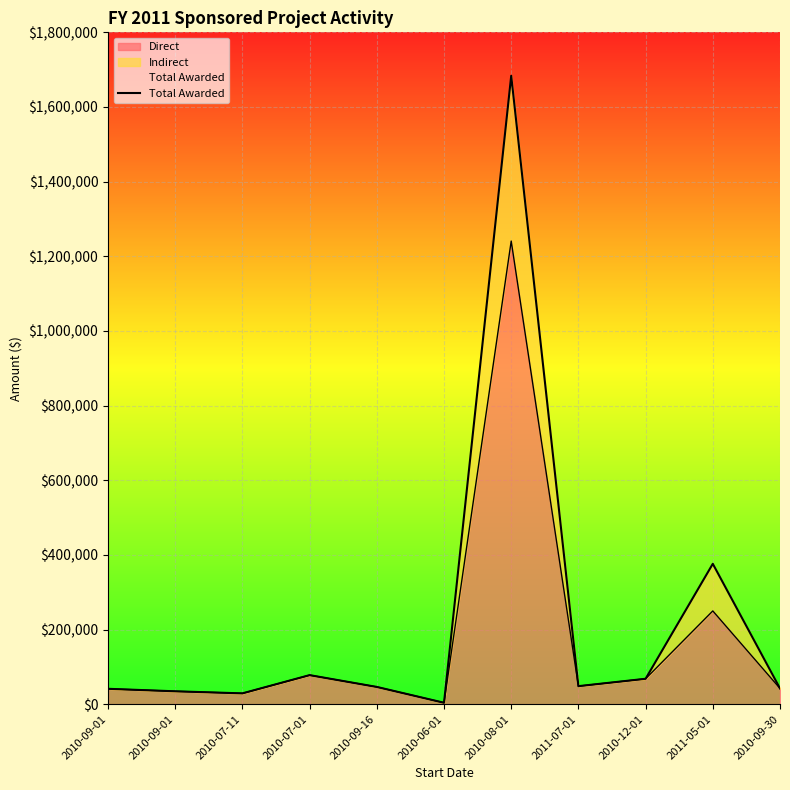

Reading left to right, transcribe all the data shown in this chart.

41380	34729	29168	78000	46380	4000	1683577	48476	68250	376250	42380